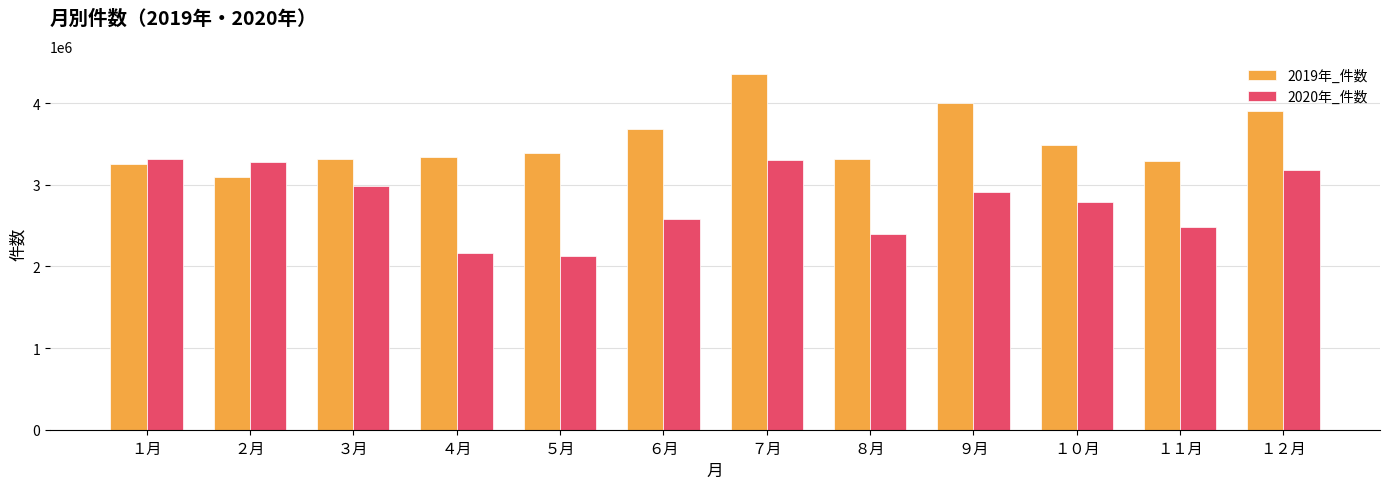

What is the value of the 2019年_件数 bar at the 10th from the left?

3485385